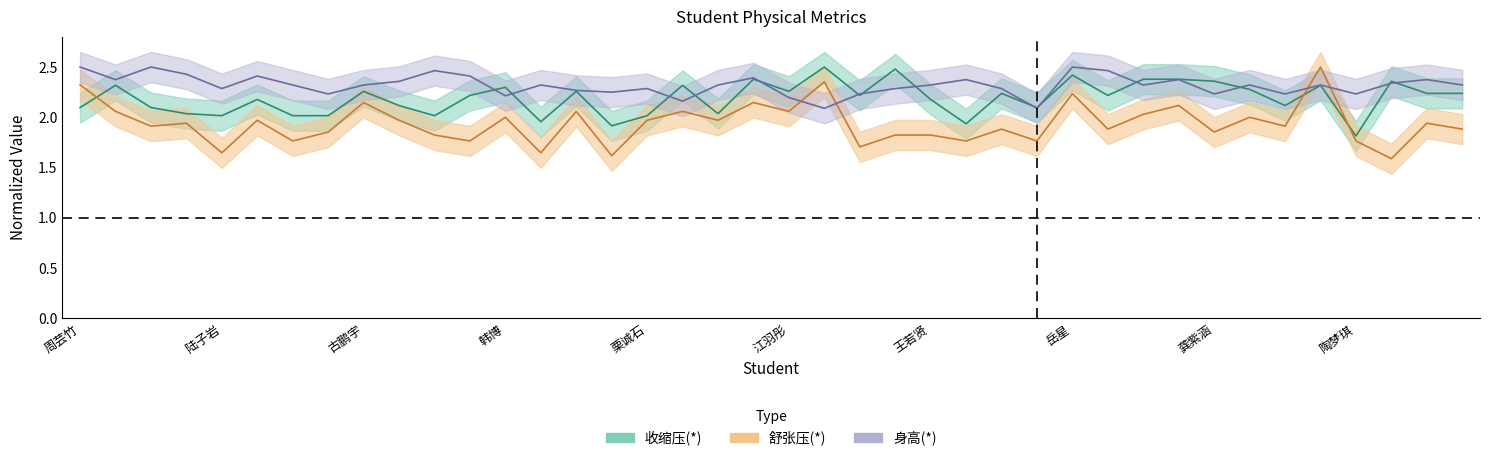

What is the total value across all series at 沈凡琢?

6.2